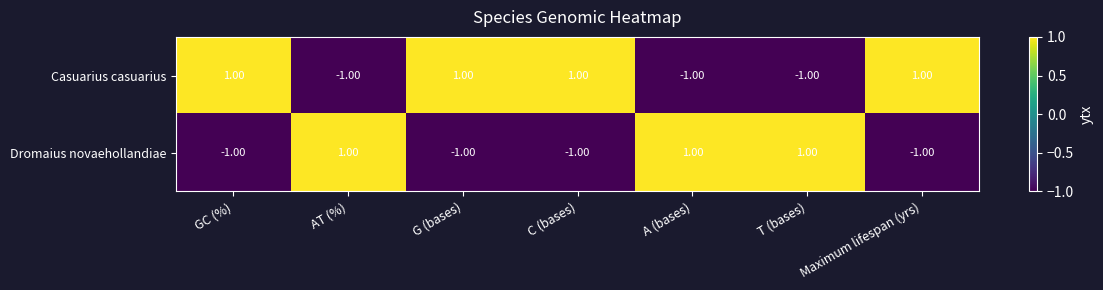

At how many categories does at least one series exceed 0?

7